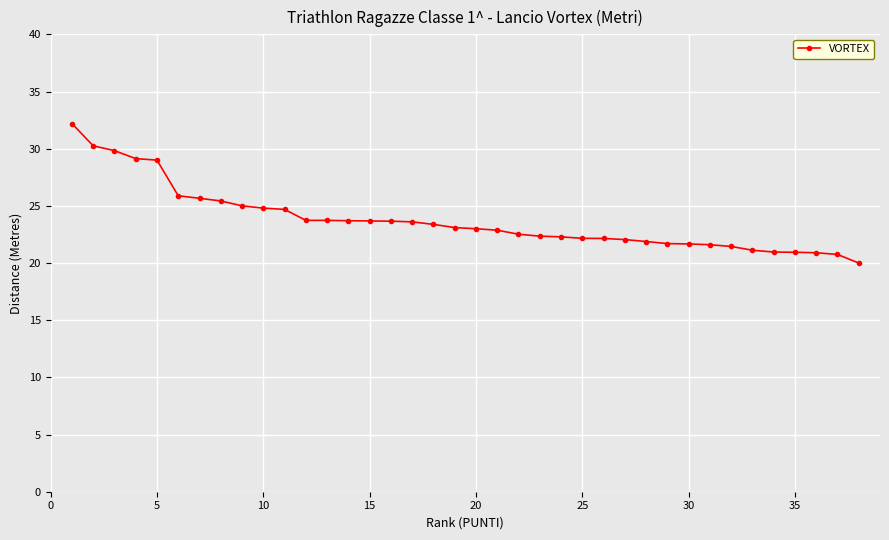

What is the minimum value shown in the chart?

20.0